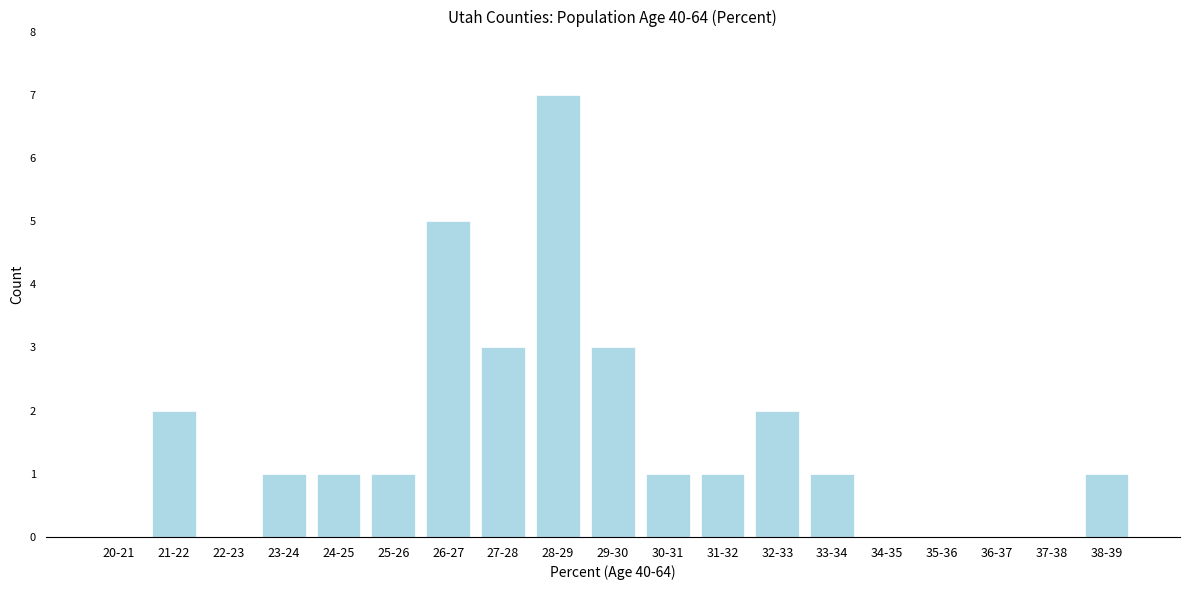

Reading right to left, what are all the values shown in this chart?

38-39=1	37-38=0	36-37=0	35-36=0	34-35=0	33-34=1	32-33=2	31-32=1	30-31=1	29-30=3	28-29=7	27-28=3	26-27=5	25-26=1	24-25=1	23-24=1	22-23=0	21-22=2	20-21=0